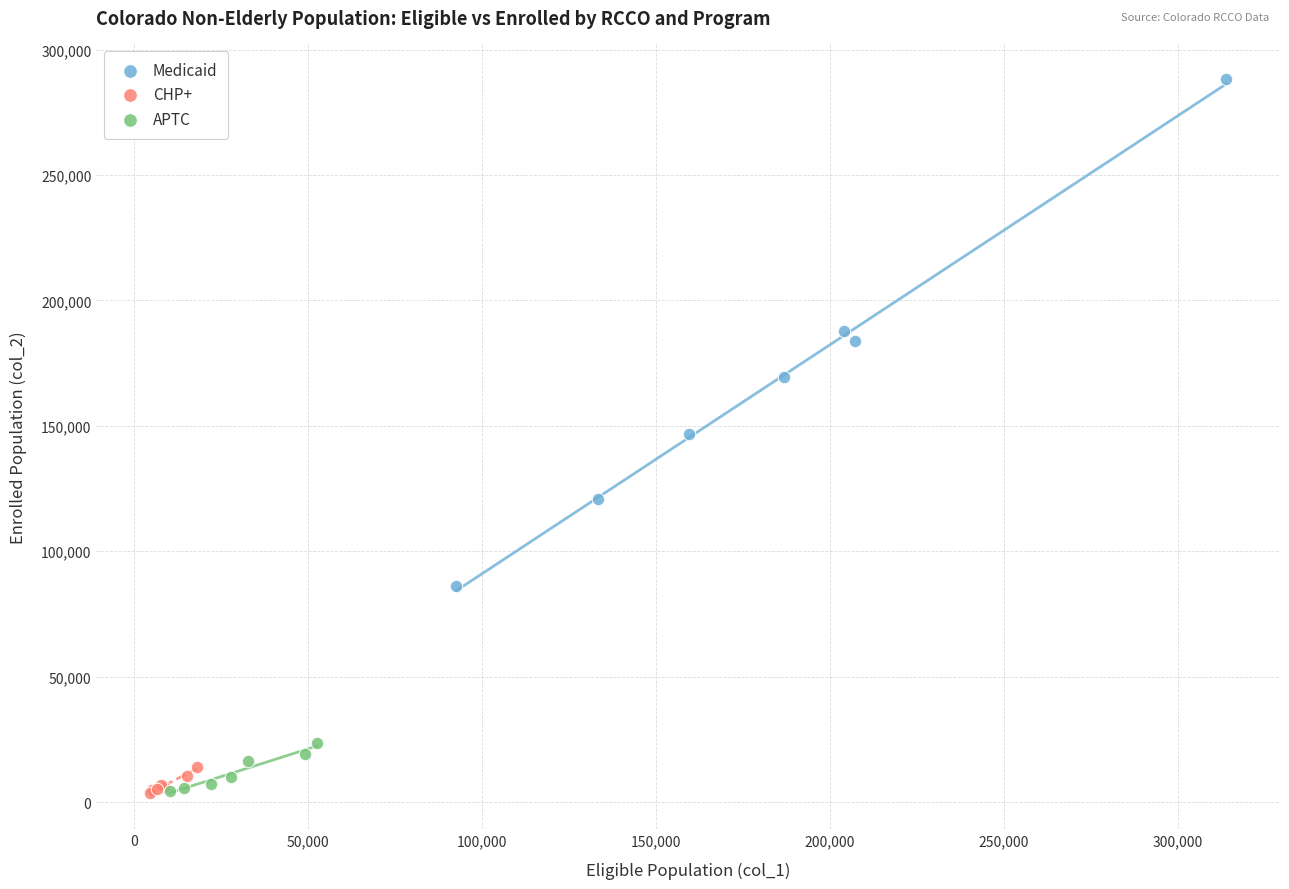

Which series reaches the maximum Y coordinate?

Medicaid